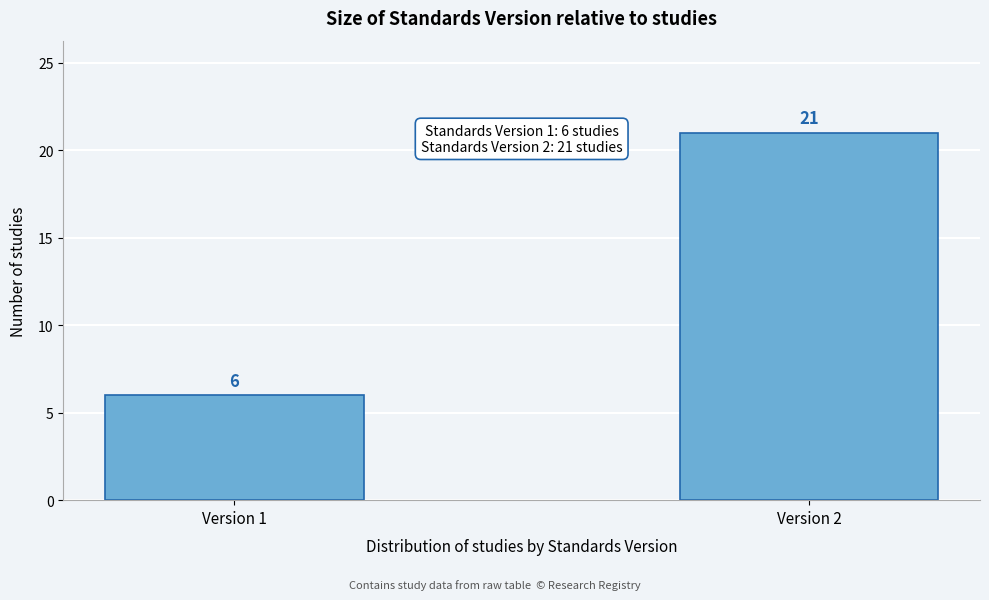

Reading left to right, list all the values displayed in this chart.

Version 1=6	Version 2=21